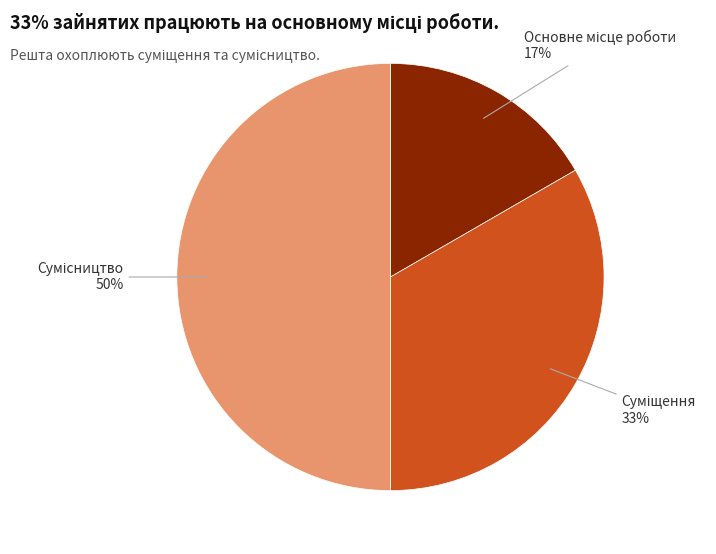

Count the number of slices in the pie.

3